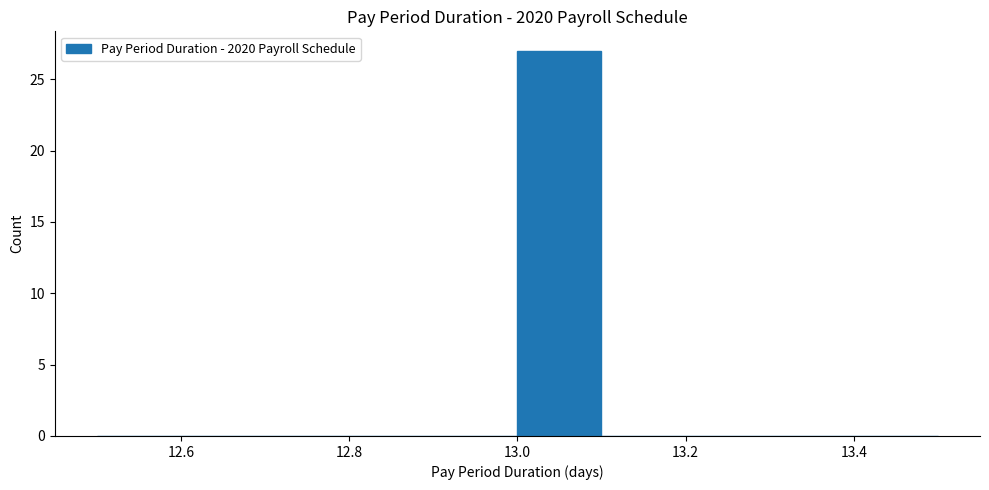

Which range on the x-axis has the tallest bar?

13.0 to 13.1